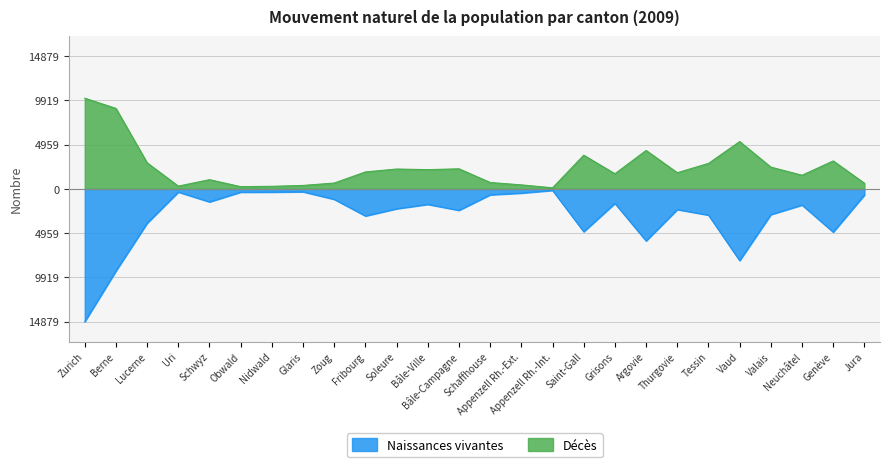

At which category does Décès reach its first local valley?

Uri